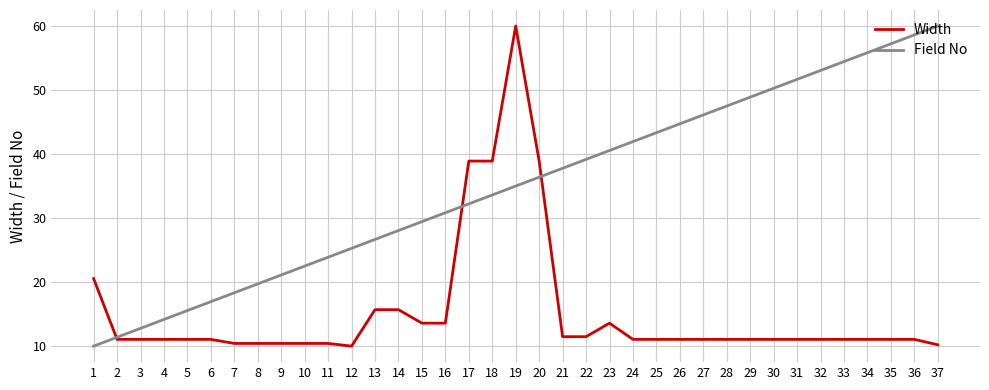

What is the maximum value shown in the chart?

60.0